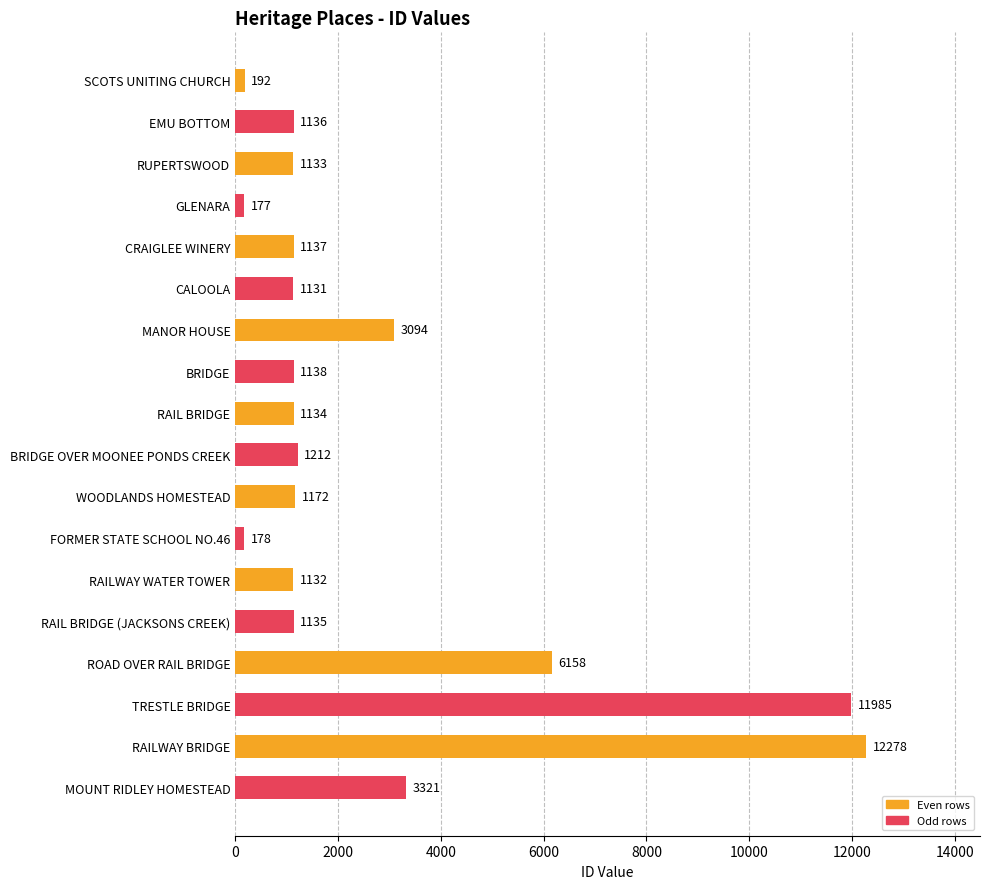

Which has a higher value, RAIL BRIDGE (JACKSONS CREEK) or MOUNT RIDLEY HOMESTEAD?

MOUNT RIDLEY HOMESTEAD